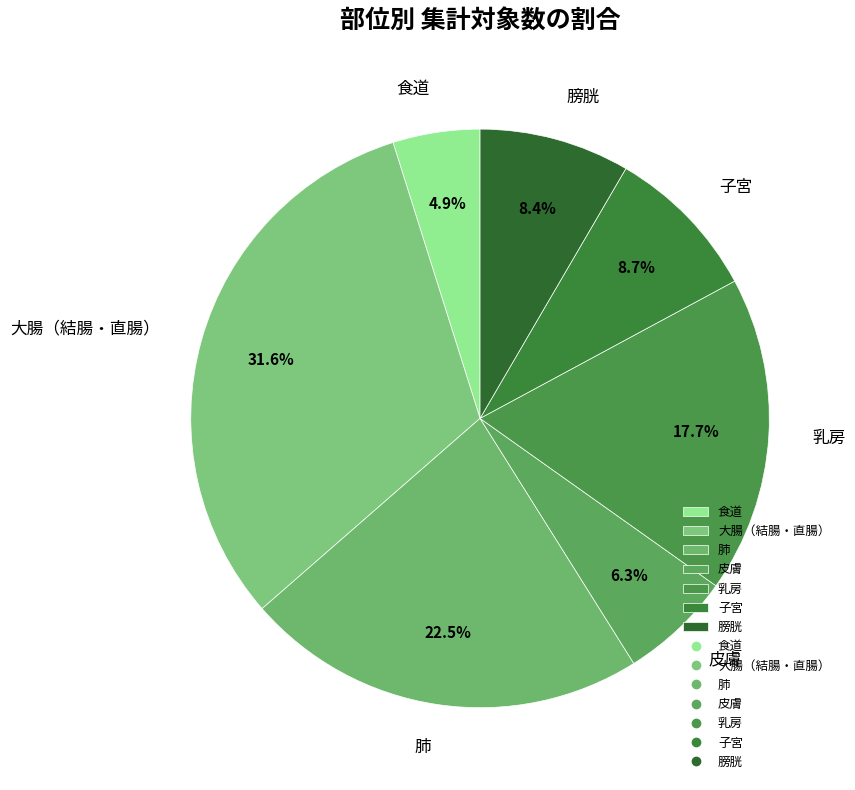

To the nearest percent, what percentage of the pie is 子宮?

9%